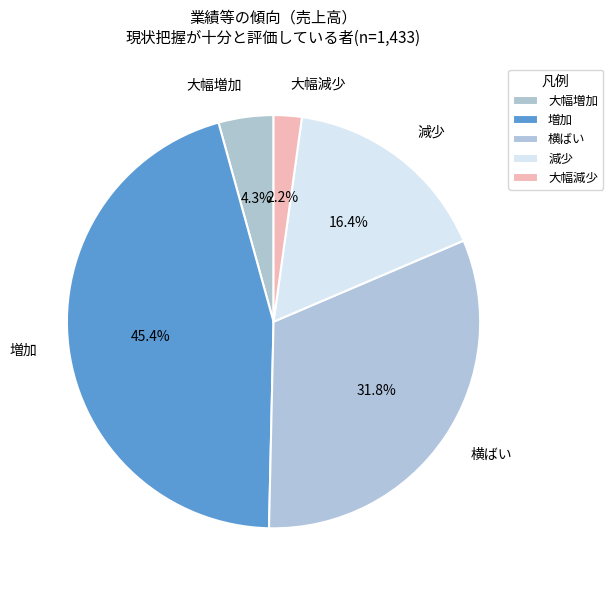

Between 増加 and 大幅増加, which is larger?

増加